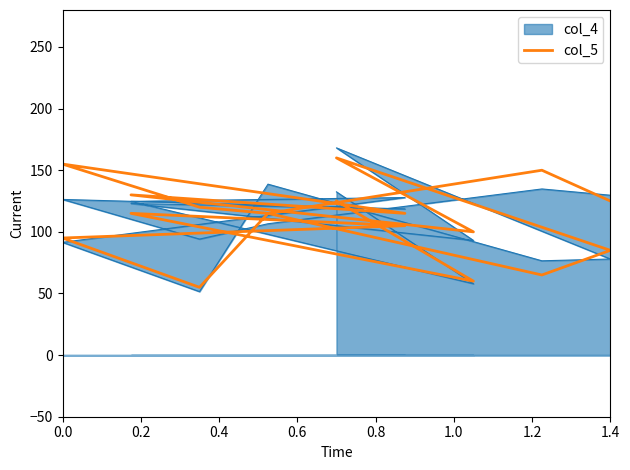

How many categories are shown in the chart?

18